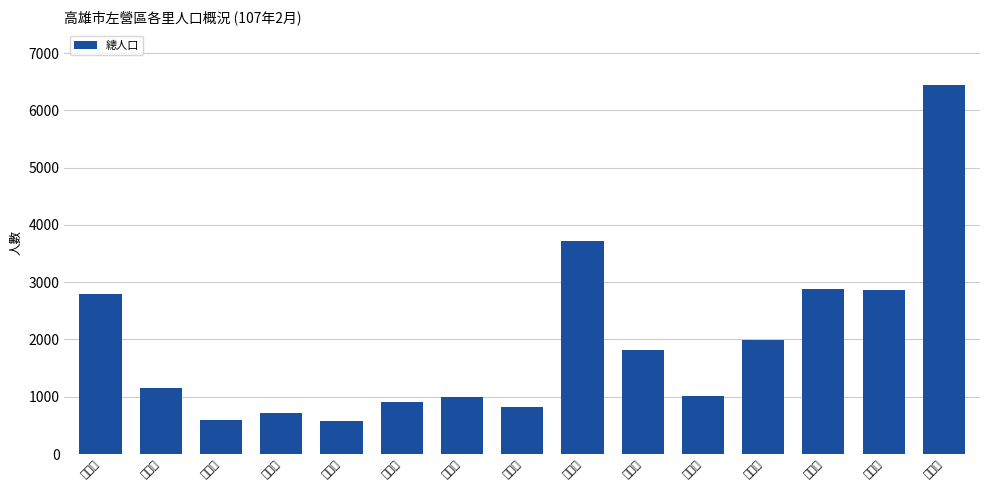

Approximately how many times larger is the value at 中南里 compared to 廟東里?

0.6